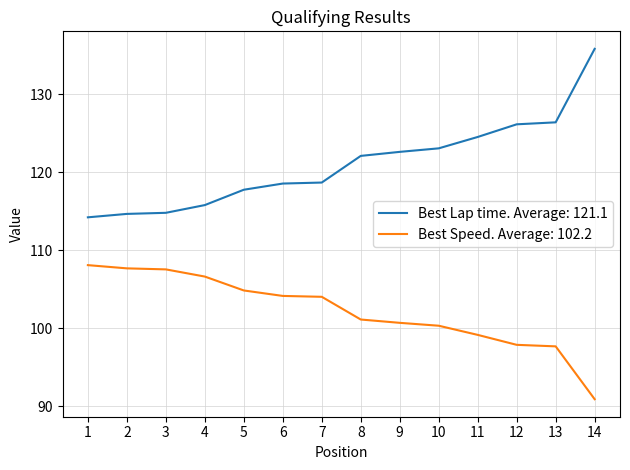

At which category is the sum across all series the highest?

14